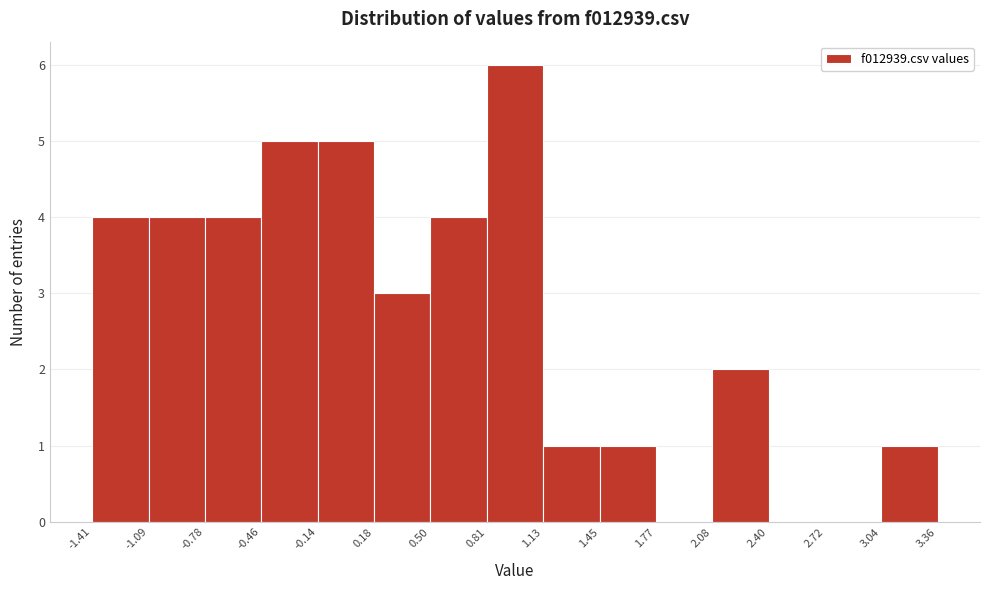

Reading left to right, transcribe this chart: for each bar, give the range it covers on the x-axis and its height. The values are not printed on the chart, so give them approximately, as read against the axis.

-1.41 to -1.09: 4
-1.09 to -0.78: 4
-0.78 to -0.46: 4
-0.46 to -0.14: 5
-0.14 to 0.18: 5
0.18 to 0.50: 3
0.50 to 0.81: 4
0.81 to 1.13: 6
1.13 to 1.45: 1
1.45 to 1.77: 1
1.77 to 2.08: 0
2.08 to 2.40: 2
2.40 to 2.72: 0
2.72 to 3.04: 0
3.04 to 3.36: 1